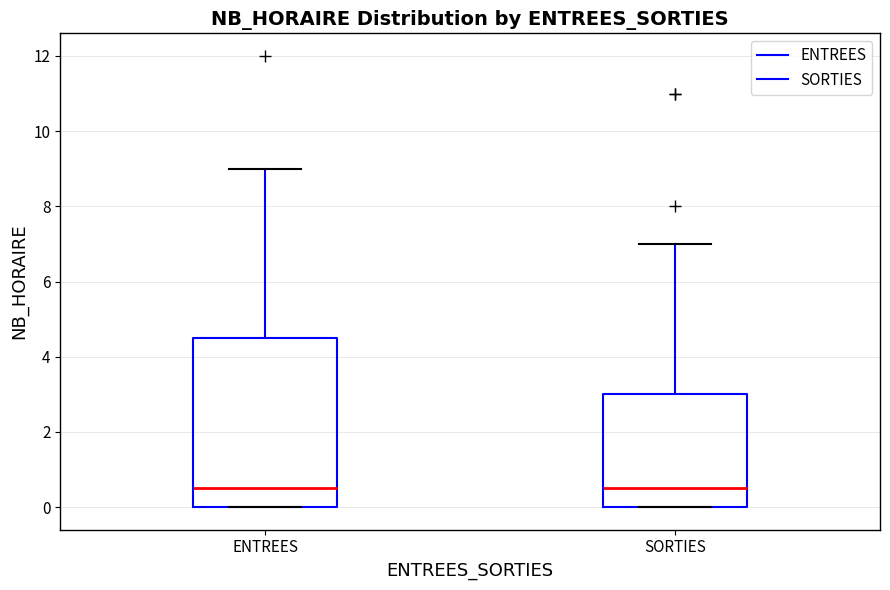

Which box is the tallest, from its lower edge to its upper edge?

ENTREES